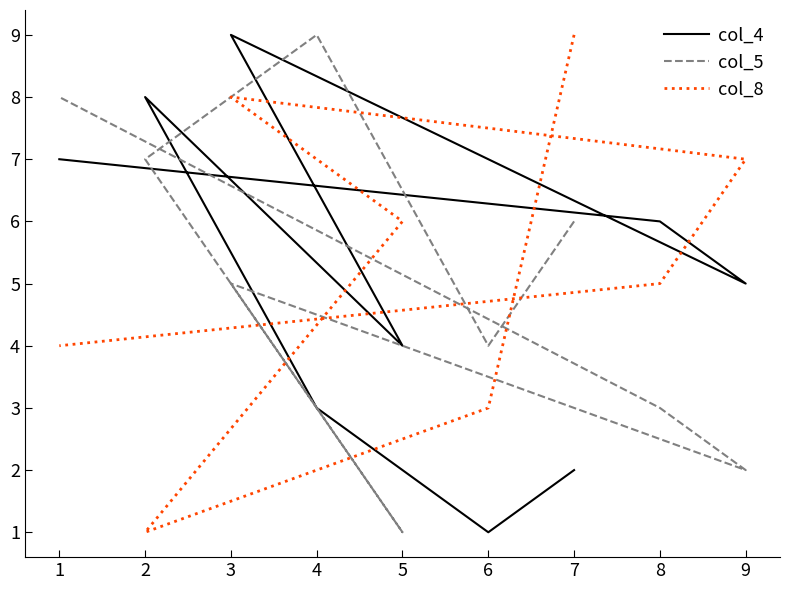

True or false: col_5 and col_8 cross at least once.

True